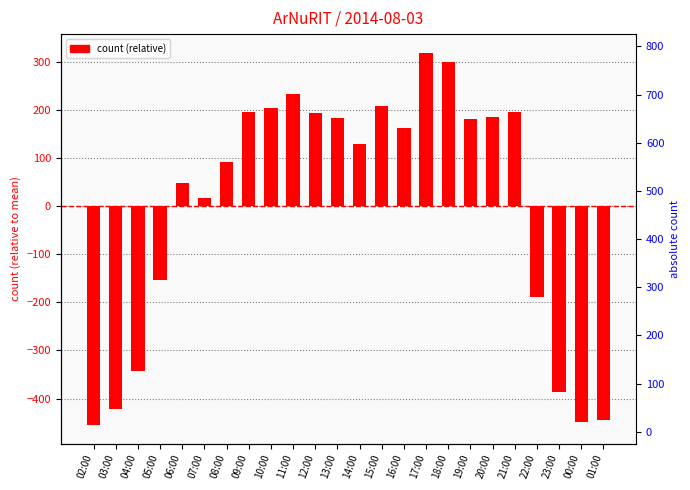

Reading left to right, what are all the values shown in this chart?

-454.7	-421.7	-342.7	-152.7	47.3	16.3	92.3	194.3	204.3	232.3	192.3	183.3	128.3	207.3	162.3	318.3	299.3	181.3	185.3	194.3	-189.7	-385.7	-447.7	-443.7